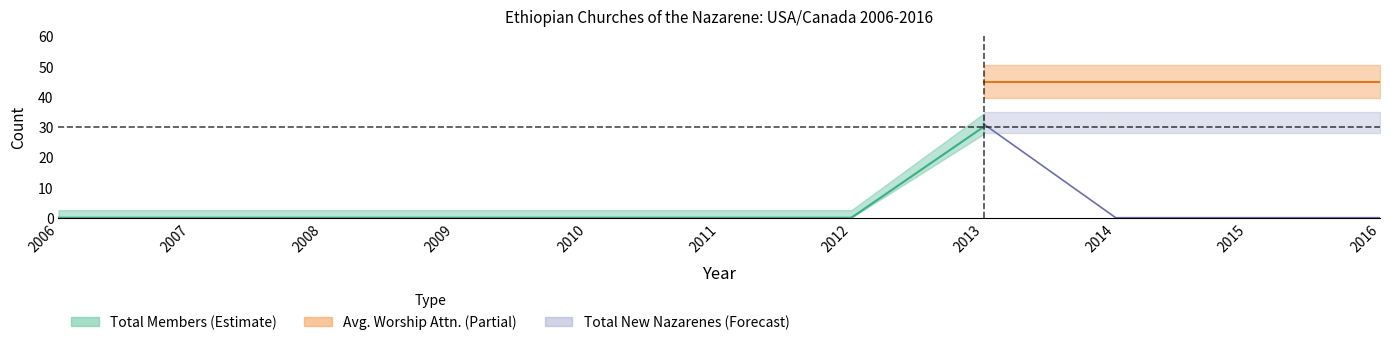

True or false: Avg. Worship Attn. and Total Members intersect in this chart.

False